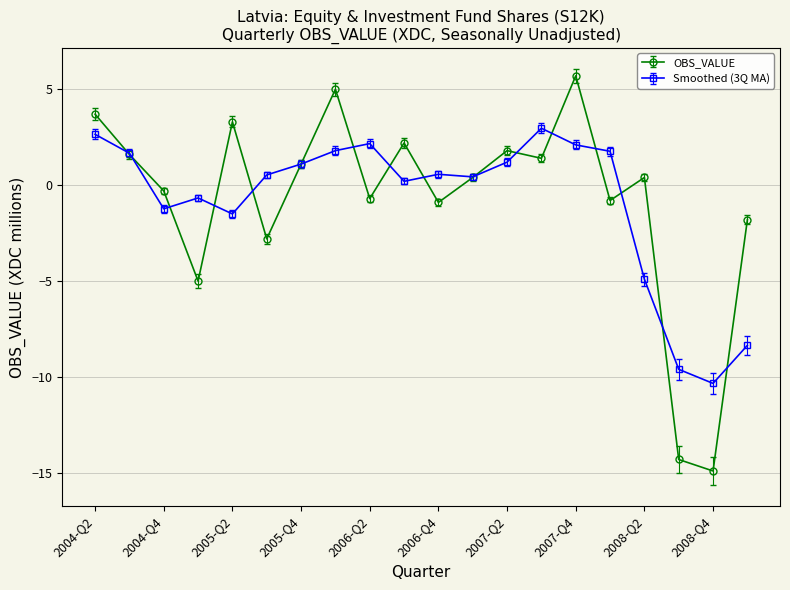

How many series are shown in this chart?

2